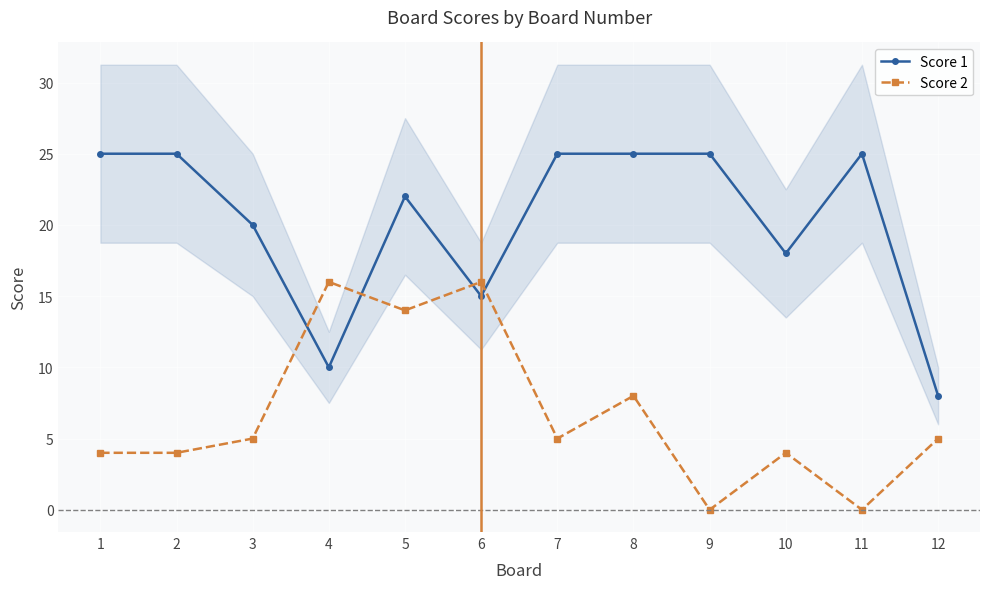

Reading right to left, extract all data points from this chart.

Score 1: 8	25	18	25	25	25	15	22	10	20	25	25
Score 2: 5	0	4	0	8	5	16	14	16	5	4	4